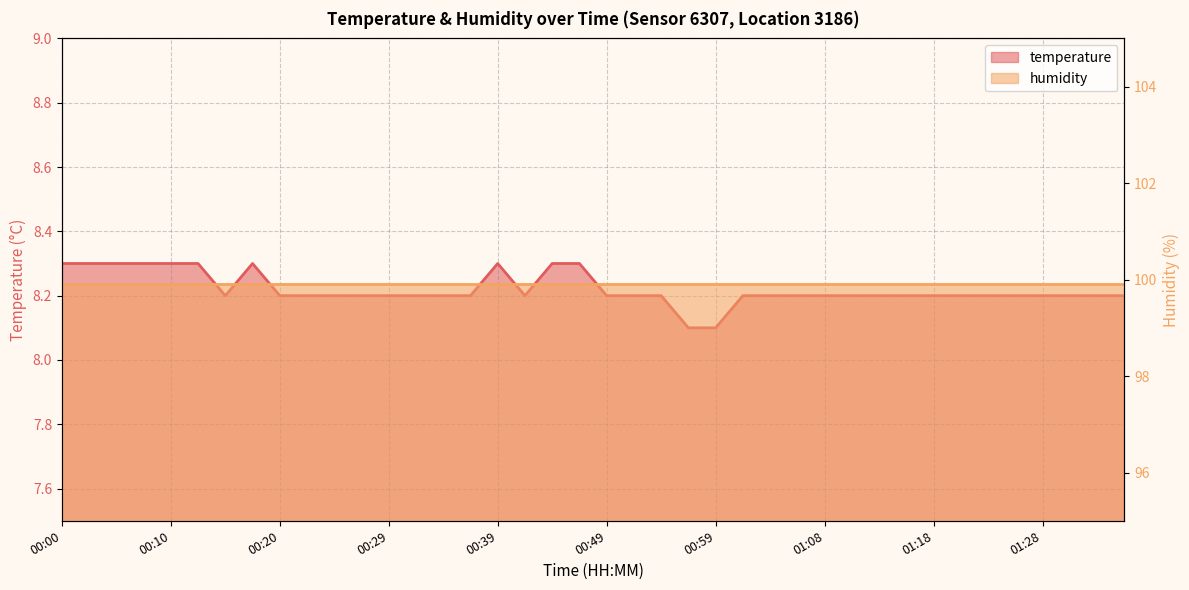

Which has a higher value, 00:32 or 00:56?

00:32